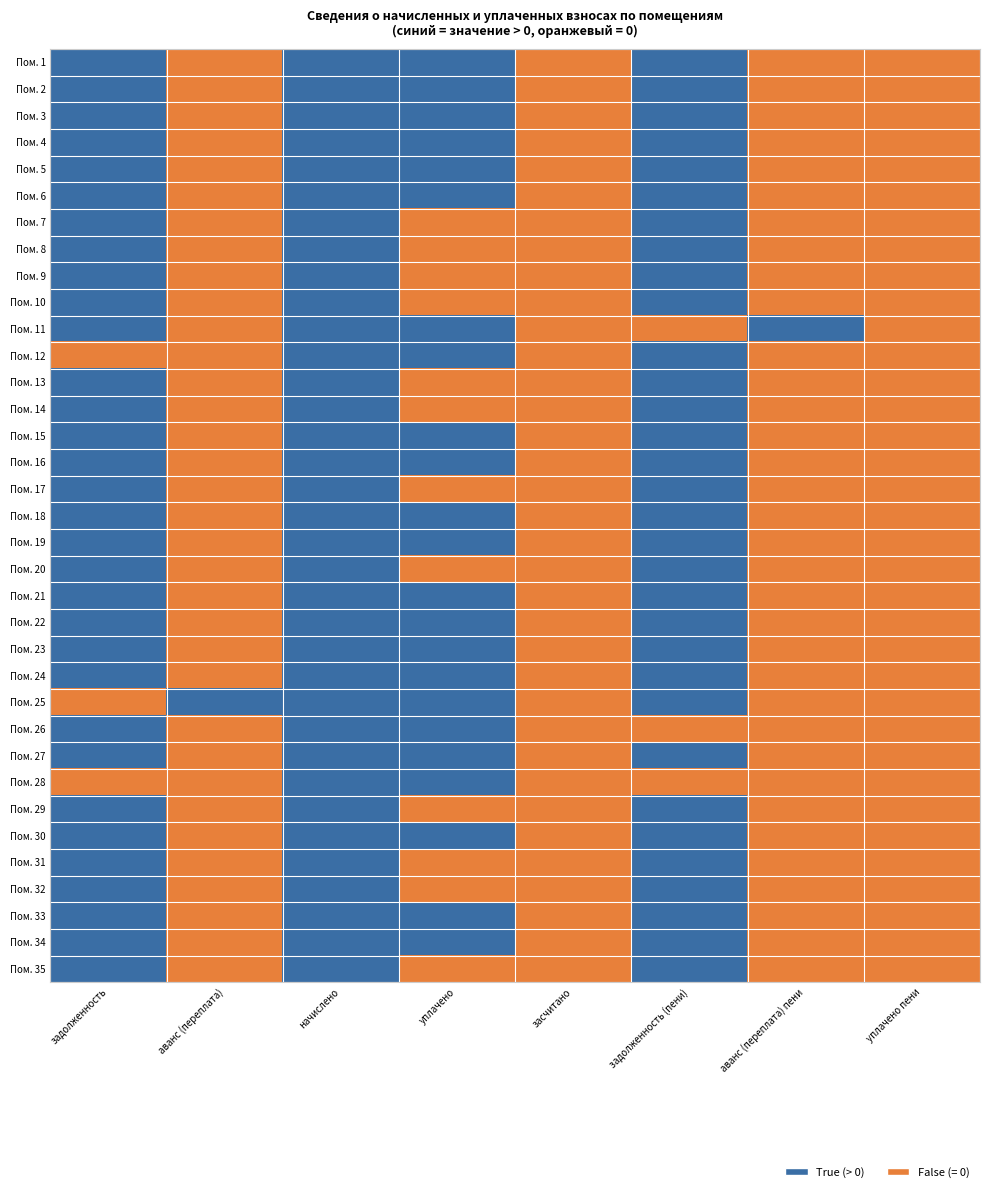

What is the maximum value shown in the chart?

1